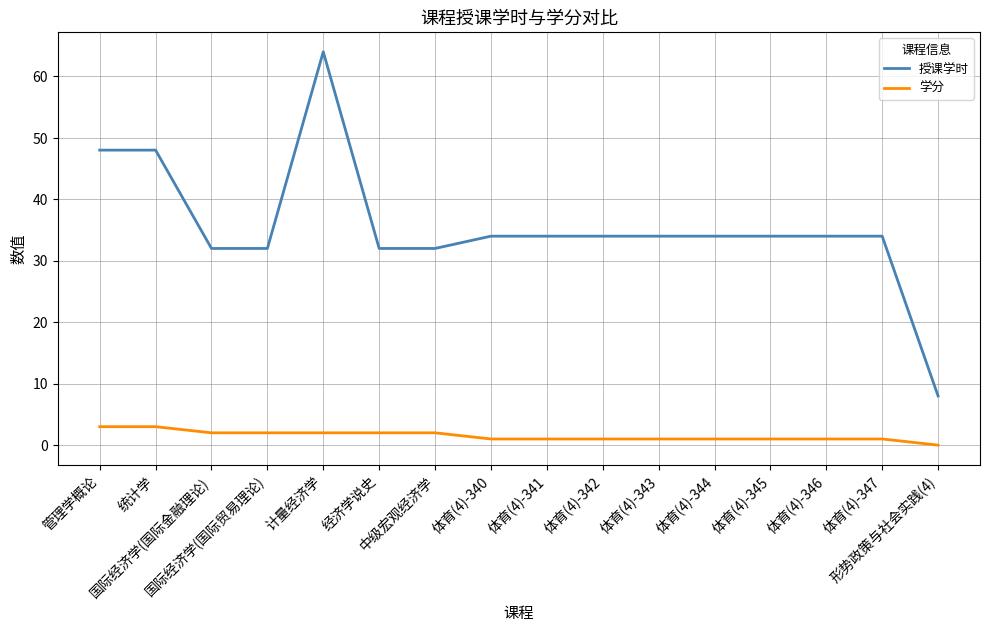

At which label does 授课学时 first exceed 34?

管理学概论